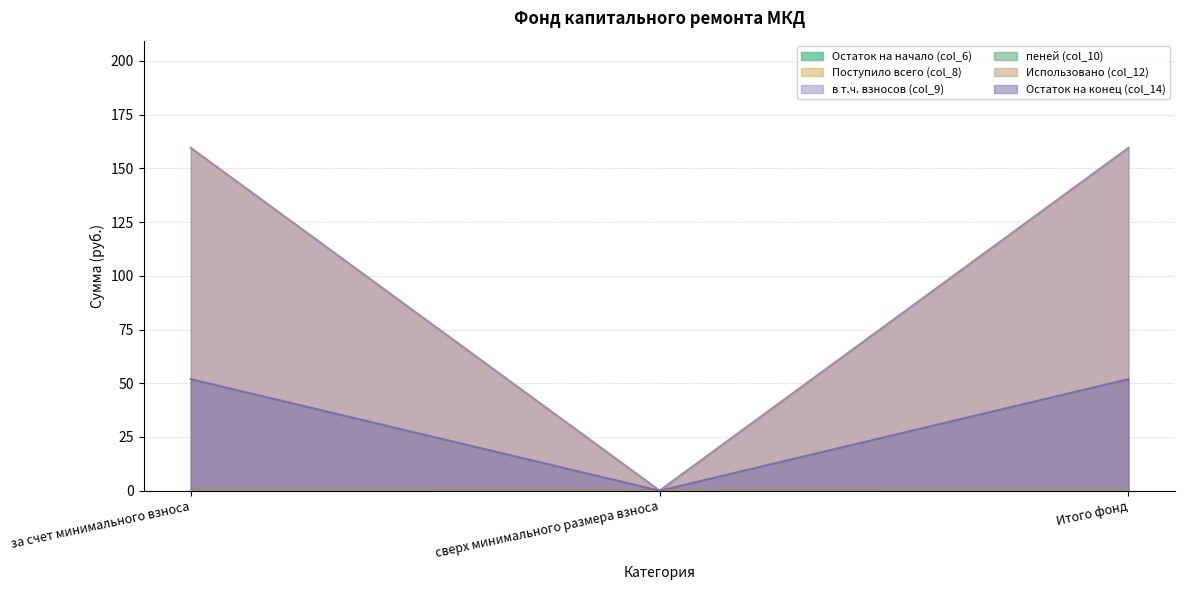

At which category is the sum across all series the highest?

за счет минимального взноса